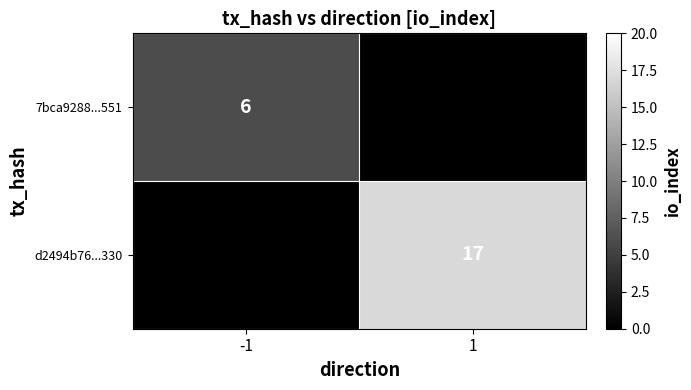

The 7bca9288...551 series shows 6 at -1. True or false?

True